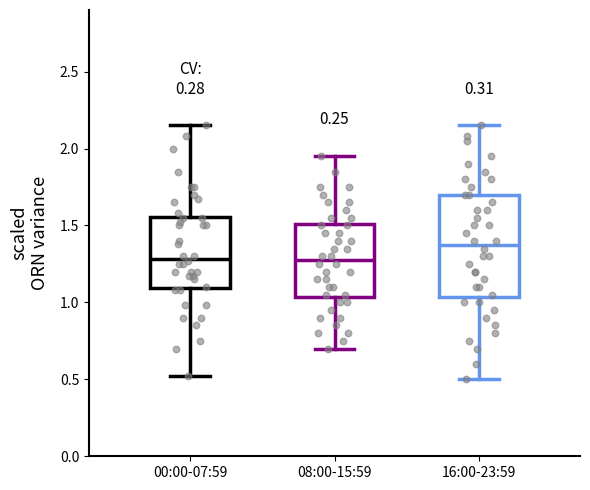

Reading left to right, read every box against the y-axis: the position of its median line, the range the box covers, and the ends of its whiskers. The values are not printed on the chart, so give them approximately, as read against the axis.

00:00-07:59: median 1.30, box 1.10 to 1.55, whiskers 0.50 to 2.15
08:00-15:59: median 1.30, box 1.05 to 1.50, whiskers 0.70 to 1.95
16:00-23:59: median 1.40, box 1.05 to 1.70, whiskers 0.50 to 2.15